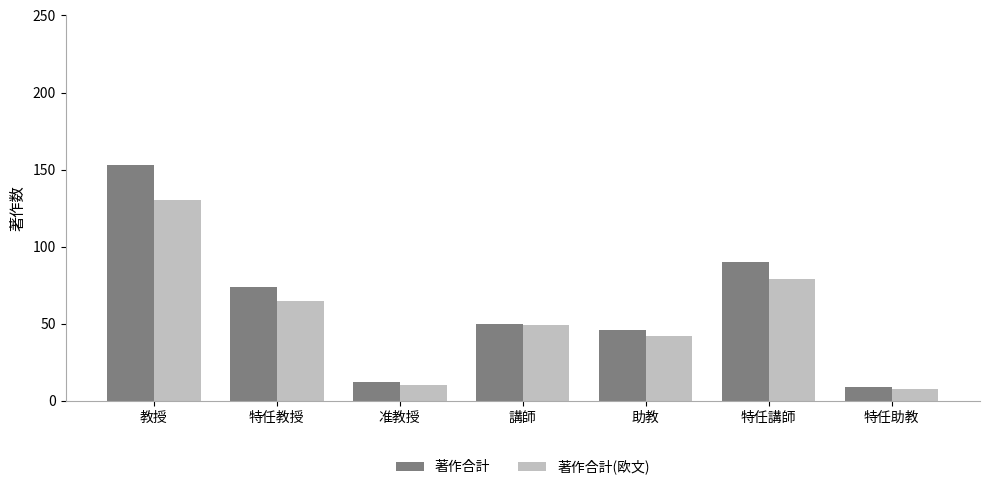

What are all the series names shown in the legend?

著作合計, 著作合計(欧文)